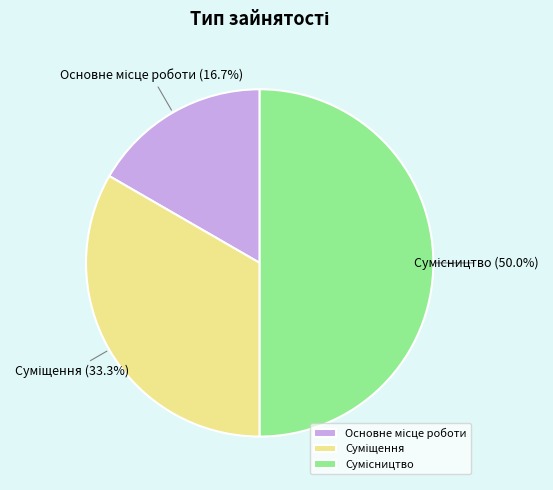

To the nearest percent, what is the average slice percentage?

33%